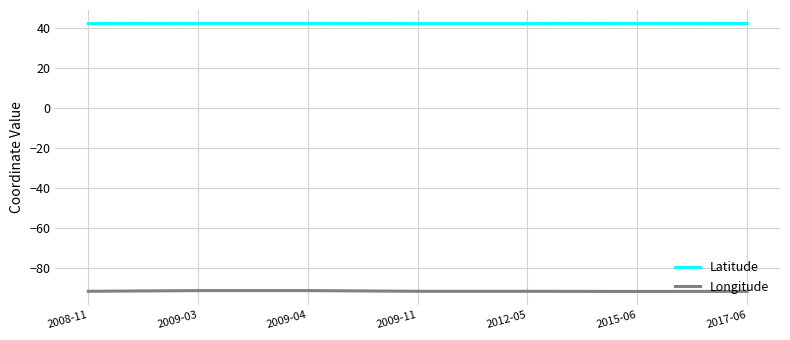

What is the highest value of the Longitude series?

-91.4